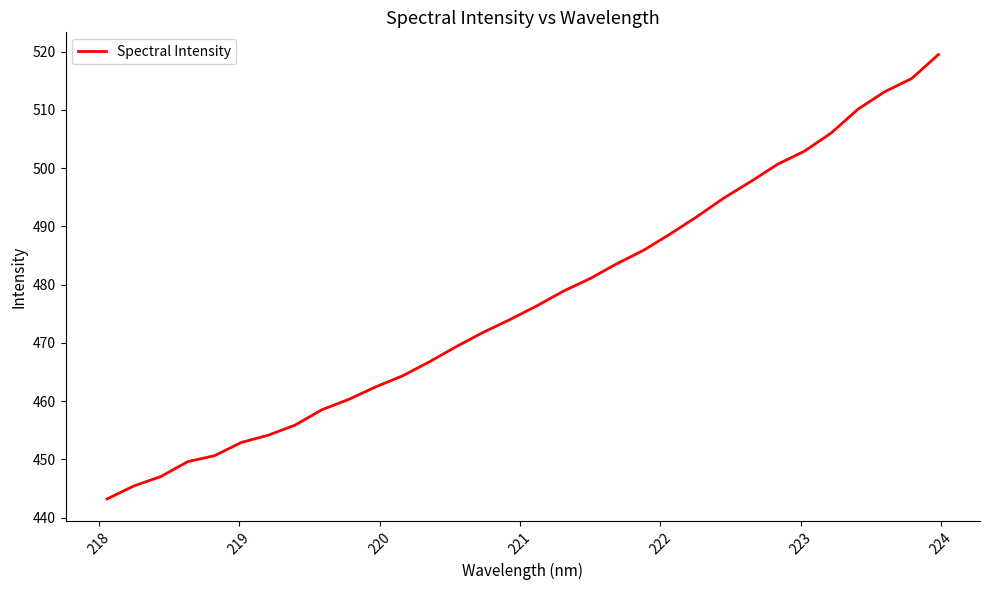

What is the difference between the maximum and minimum values?

76.3